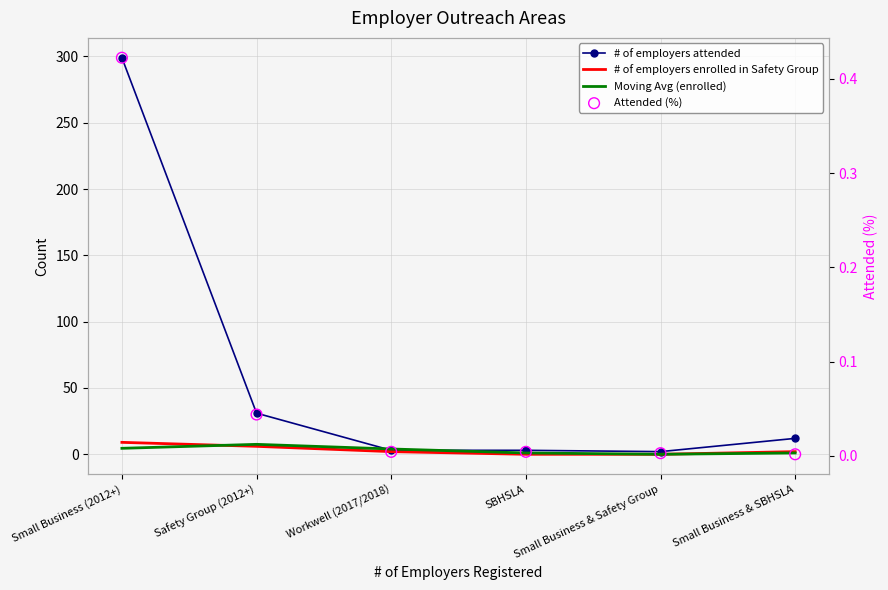

Is the value of # of employers enrolled in Safety Group at SBHSLA greater than the value of Moving Avg (enrolled) at SBHSLA?

No